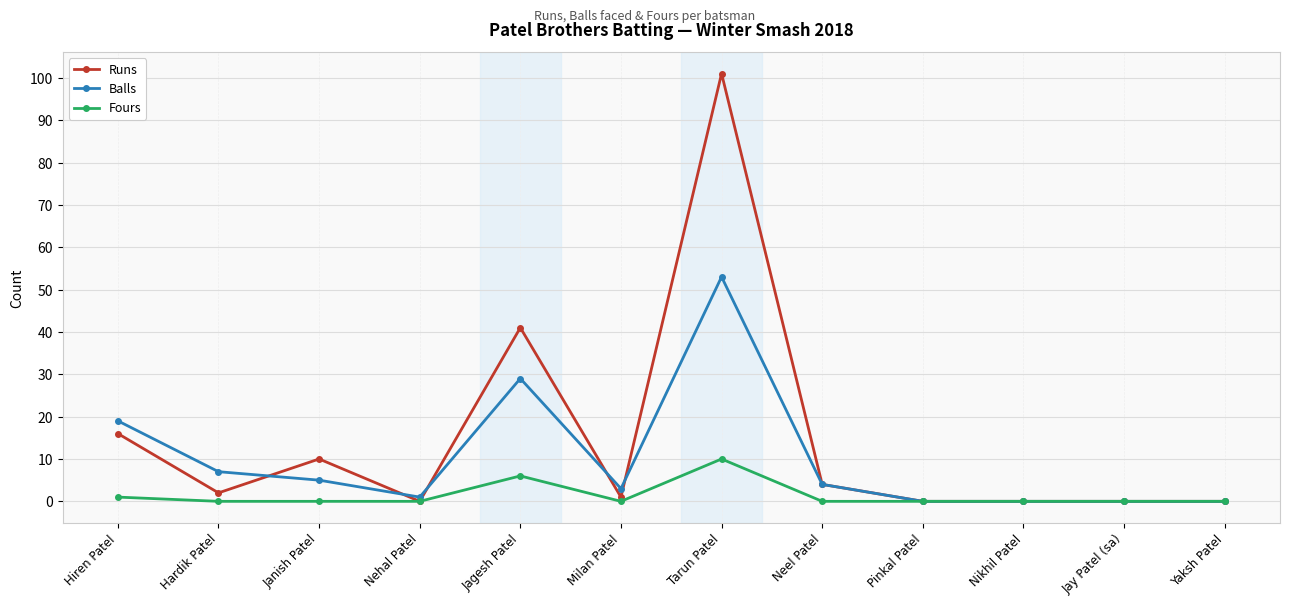

At which label is Runs closest to 50?

Jagesh Patel